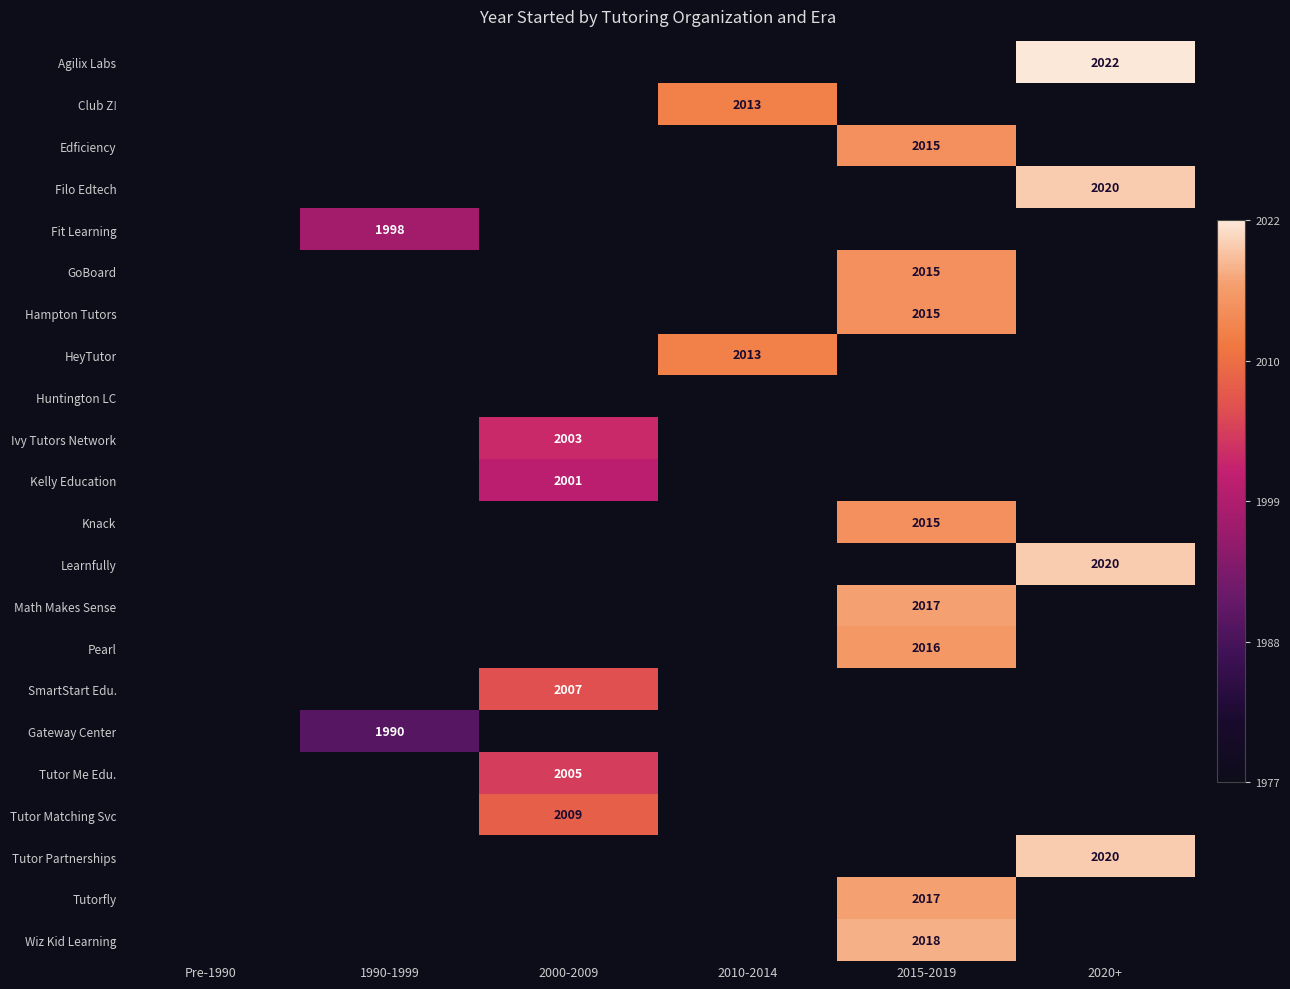

Is it true that Tutor Me Edu. equals 2005 at 2000-2009?

True